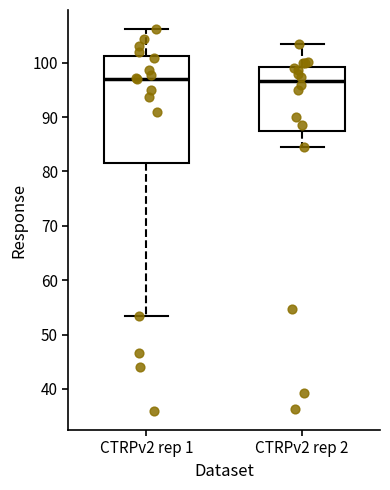

Reading left to right, transcribe this box plot: for each box, give where its median line is, the range the box spans, and where its two whiskers end, as read against the y-axis. The values are not printed on the chart, so give them approximately, as read against the axis.

CTRPv2 rep 1: median 97, box 82 to 101, whiskers 53 to 106
CTRPv2 rep 2: median 97, box 88 to 99, whiskers 85 to 104